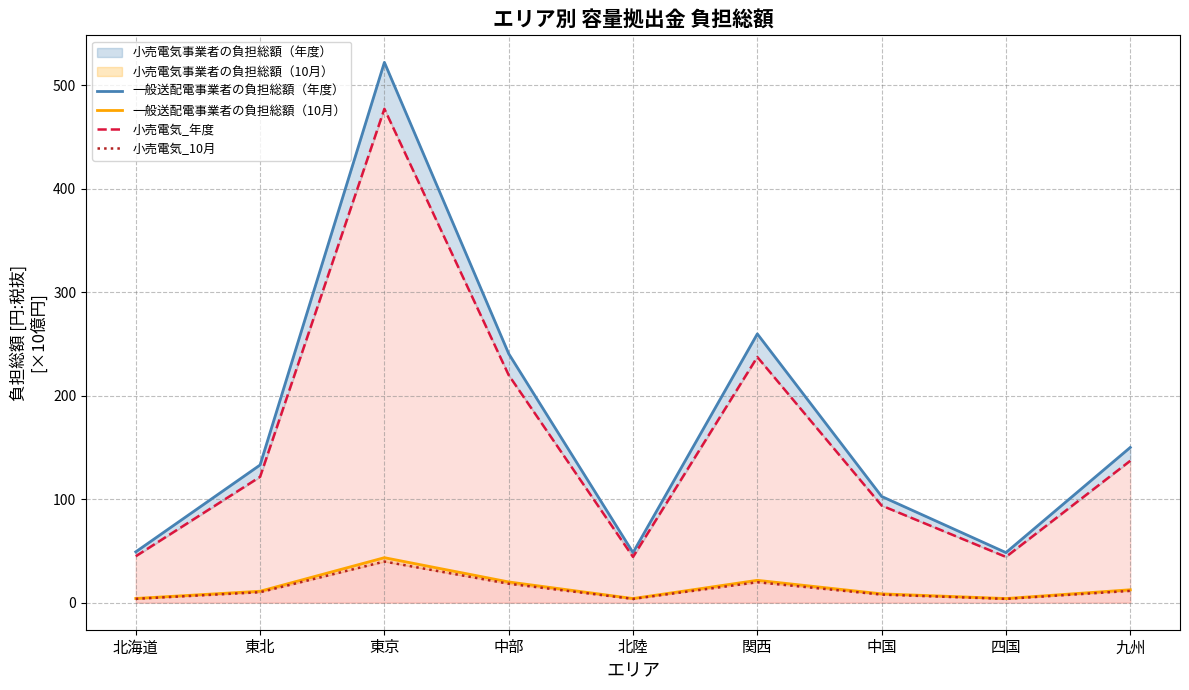

What is the value of the 小売電気_年度 point at the 3rd from the left?

477.2